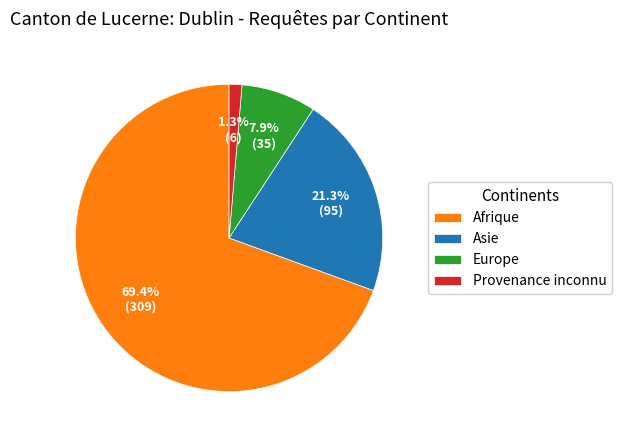

Which category accounts for the majority?

Afrique